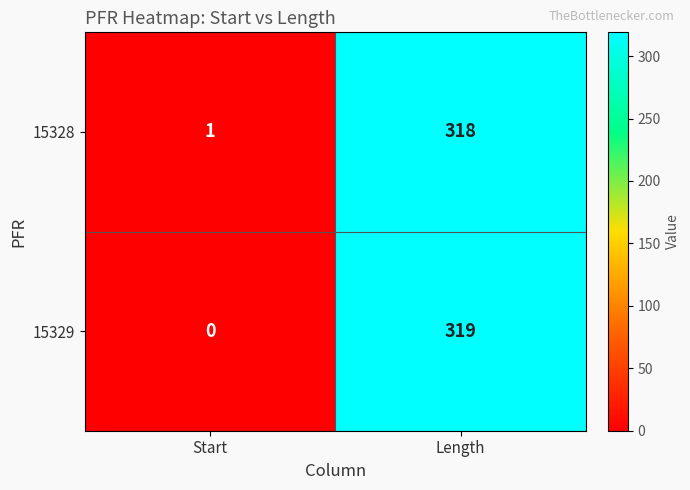

What is the sum of the 15329 values at Length and Start?

319